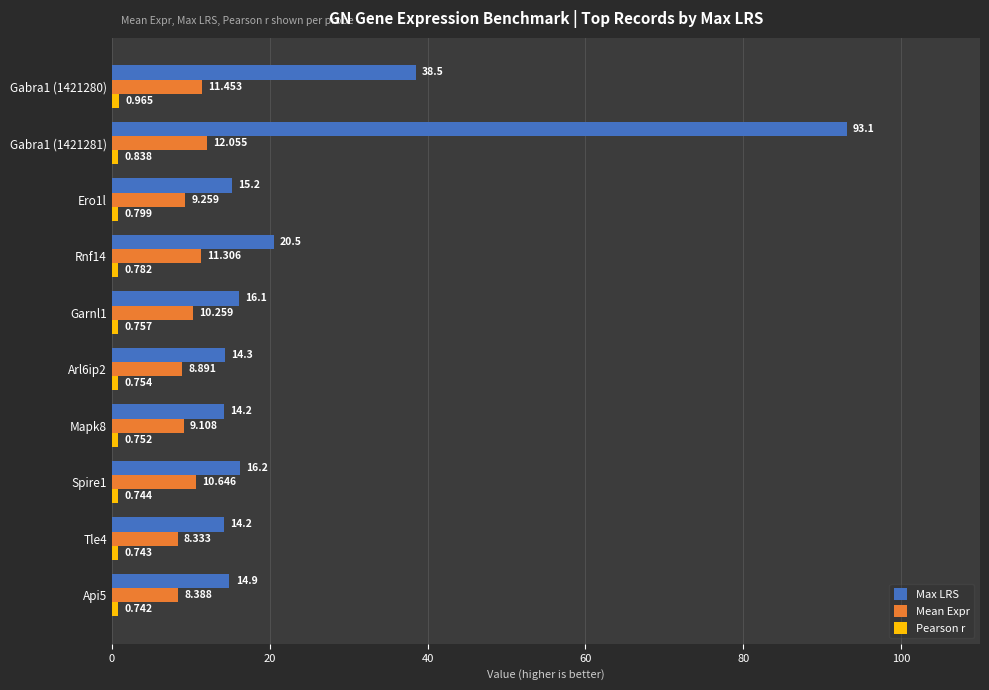

Which series has the largest total across all categories?

Max LRS